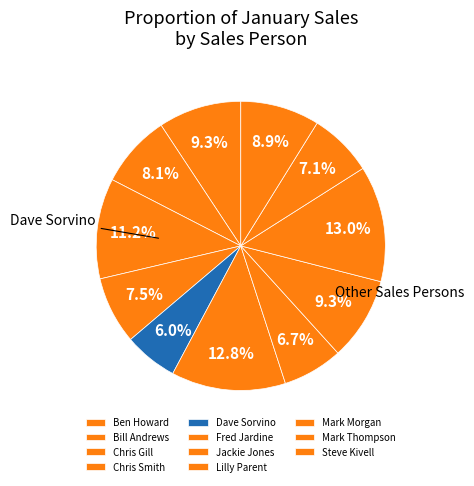

To the nearest percent, what is the combined percentage of Lilly Parent and Fred Jardine?

22%